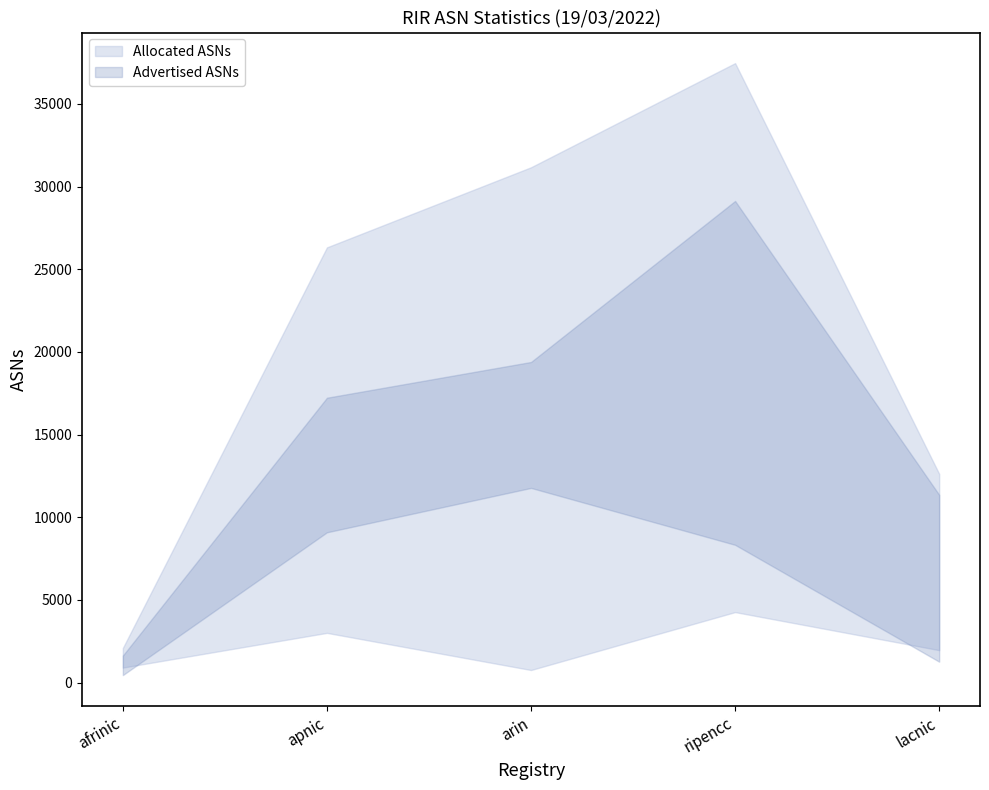

True or false: Available ASNs has more than 0 interior local peaks.

True